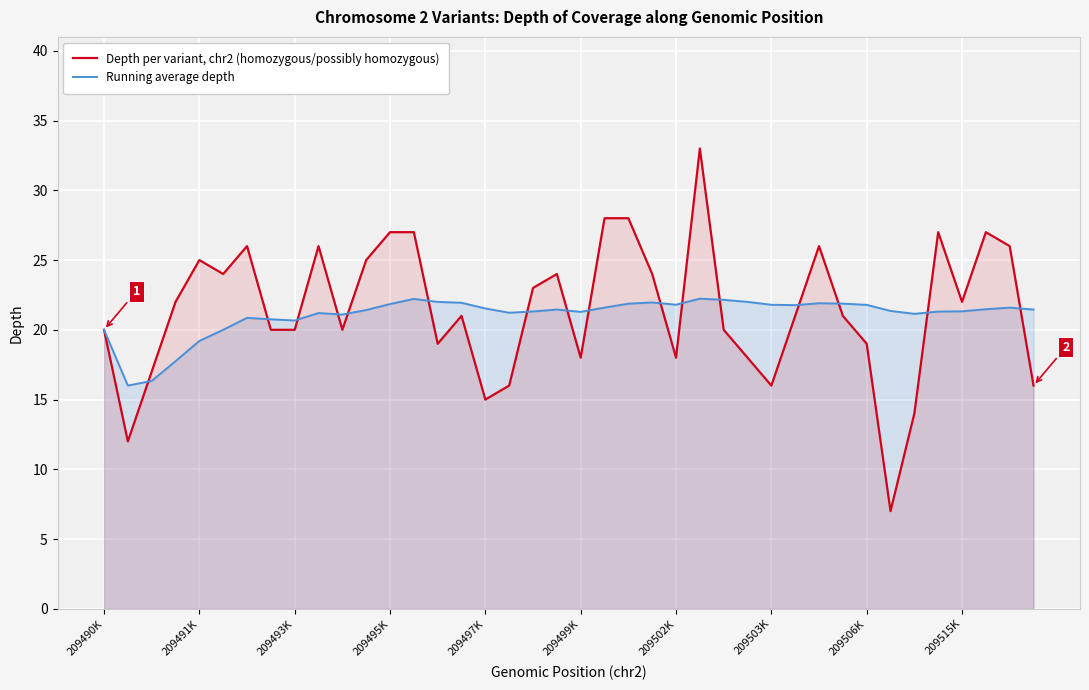

Reading left to right, what are all the values shown in this chart?

Depth per variant, chr2 (homozygous/possibly homozygous): 20.0	12.0	17.0	22.0	25.0	24.0	26.0	20.0	20.0	26.0	20.0	25.0	27.0	27.0	19.0	21.0	15.0	16.0	23.0	24.0	18.0	28.0	28.0	24.0	18.0	33.0	20.0	18.0	16.0	21.0	26.0	21.0	19.0	7.0	14.0	27.0	22.0	27.0	26.0	16.0
Running average depth: 20.0	16.0	16.3	17.8	19.2	20.0	20.9	20.8	20.7	21.2	21.1	21.4	21.8	22.2	22.0	21.9	21.5	21.2	21.3	21.4	21.3	21.6	21.9	22.0	21.8	22.2	22.1	22.0	21.8	21.8	21.9	21.9	21.8	21.4	21.1	21.3	21.3	21.5	21.6	21.4